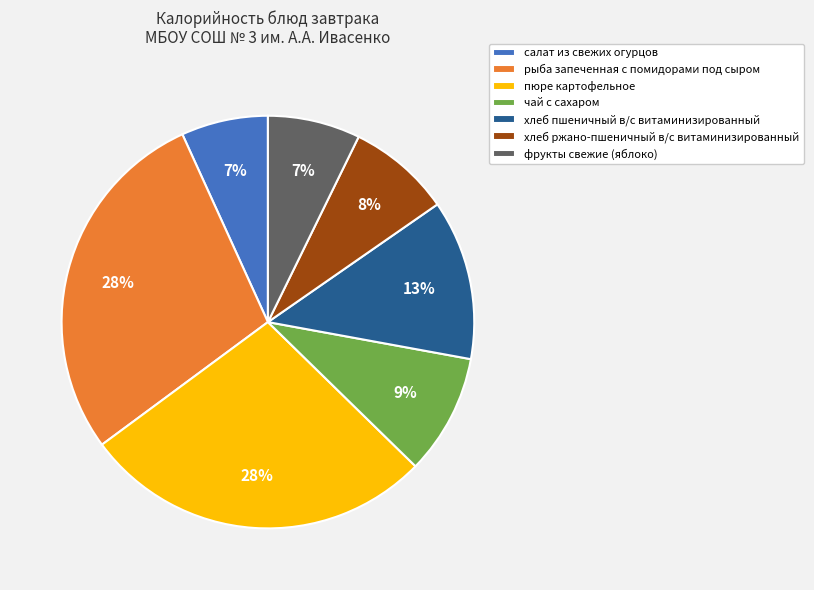

Is there a majority slice in this chart?

No